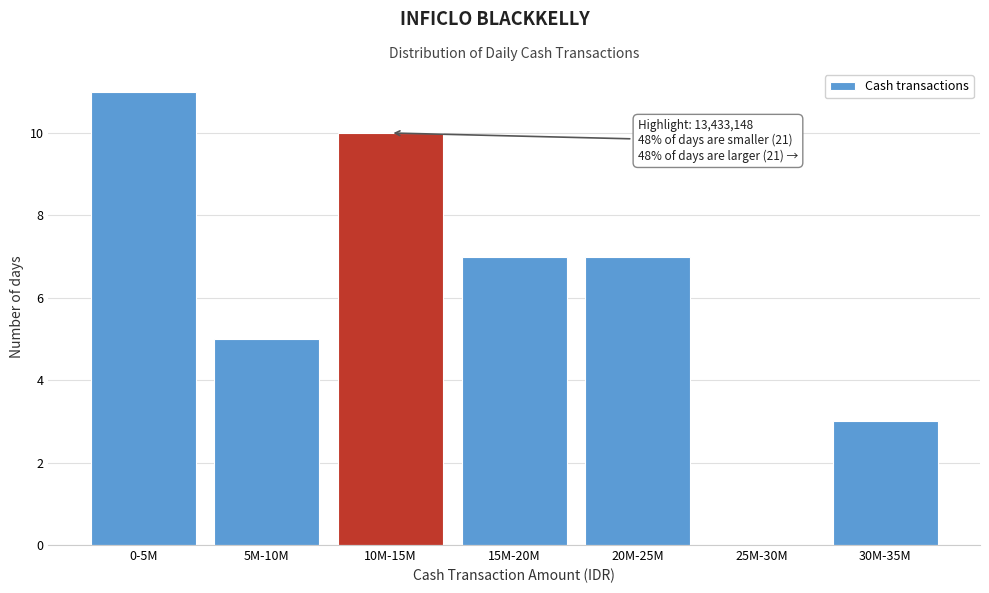

Reading left to right, list all the values displayed in this chart.

0-5M=11	5M-10M=5	10M-15M=10	15M-20M=7	20M-25M=7	25M-30M=0	30M-35M=3